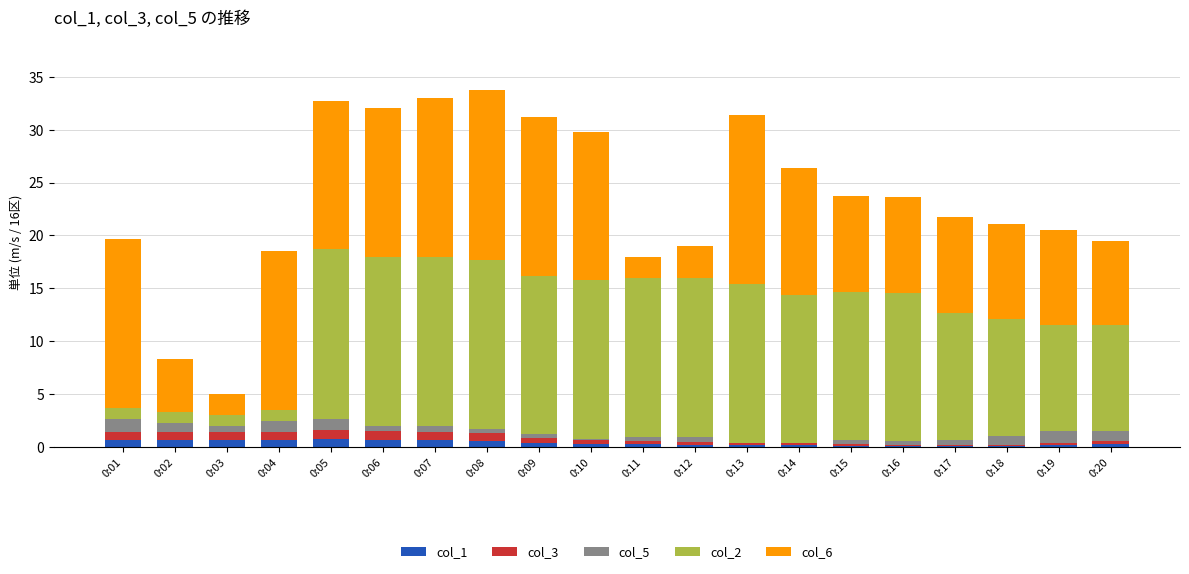

The col_1 series shows 0.2 at 0:19. True or false?

True